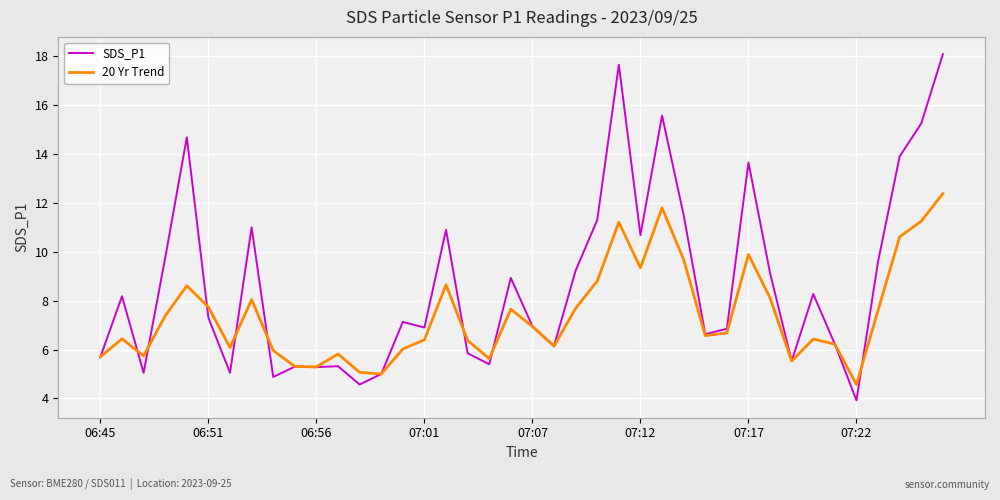

What is the lowest value of the SDS_P1 series?

3.9